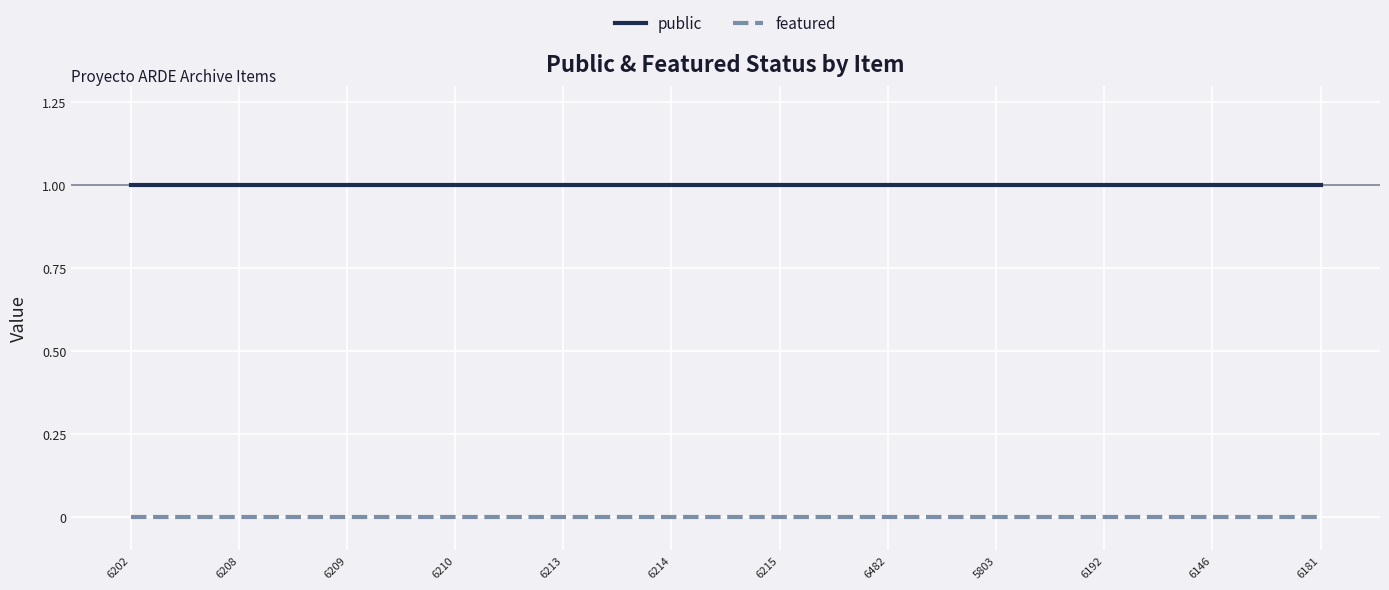

What position from the left is 6146?

11